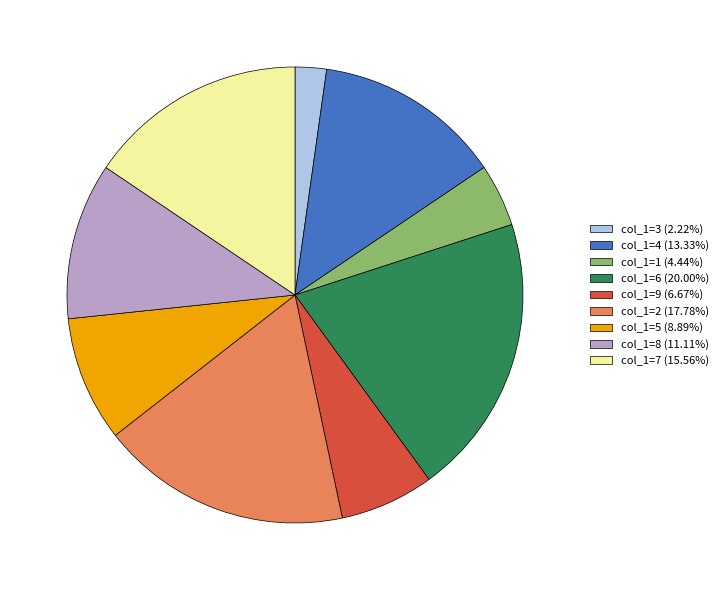

Does any single category account for the majority?

No